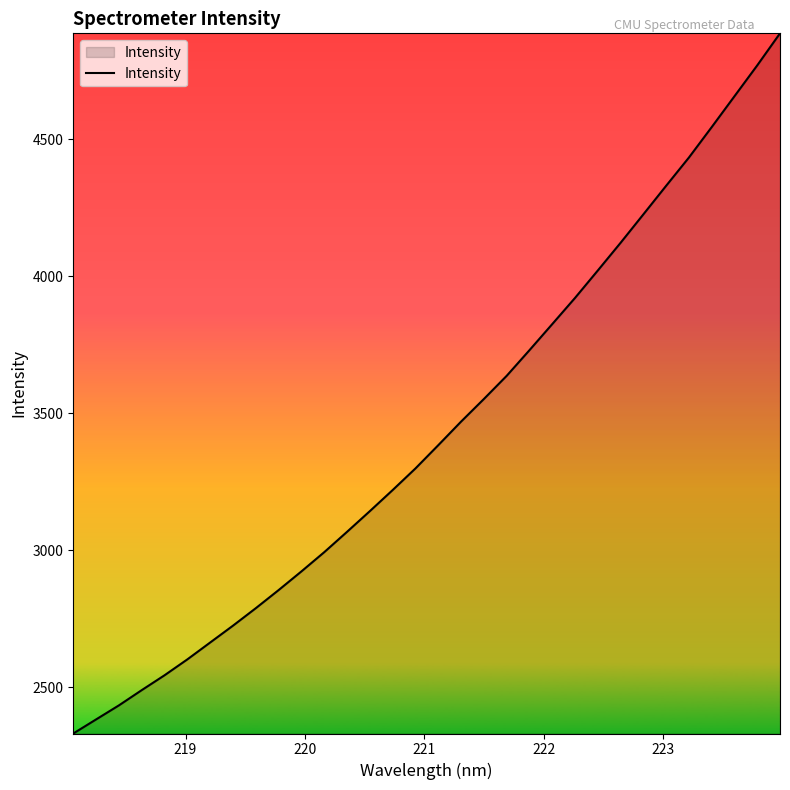

What is the difference between the maximum and minimum values?

2556.1